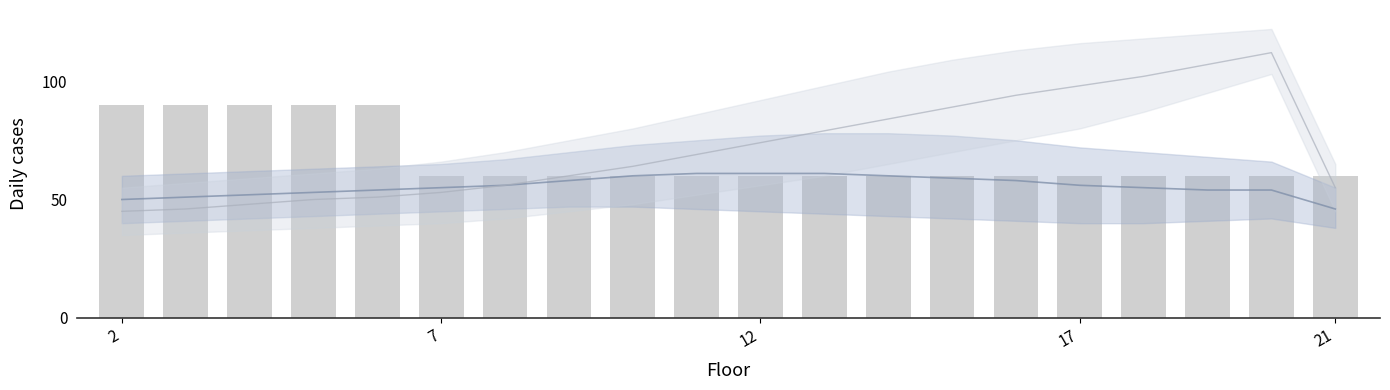

Reading left to right, what are all the values shown in this chart?

90	90	90	90	90	60	60	60	60	60	60	60	60	60	60	60	60	60	60	60